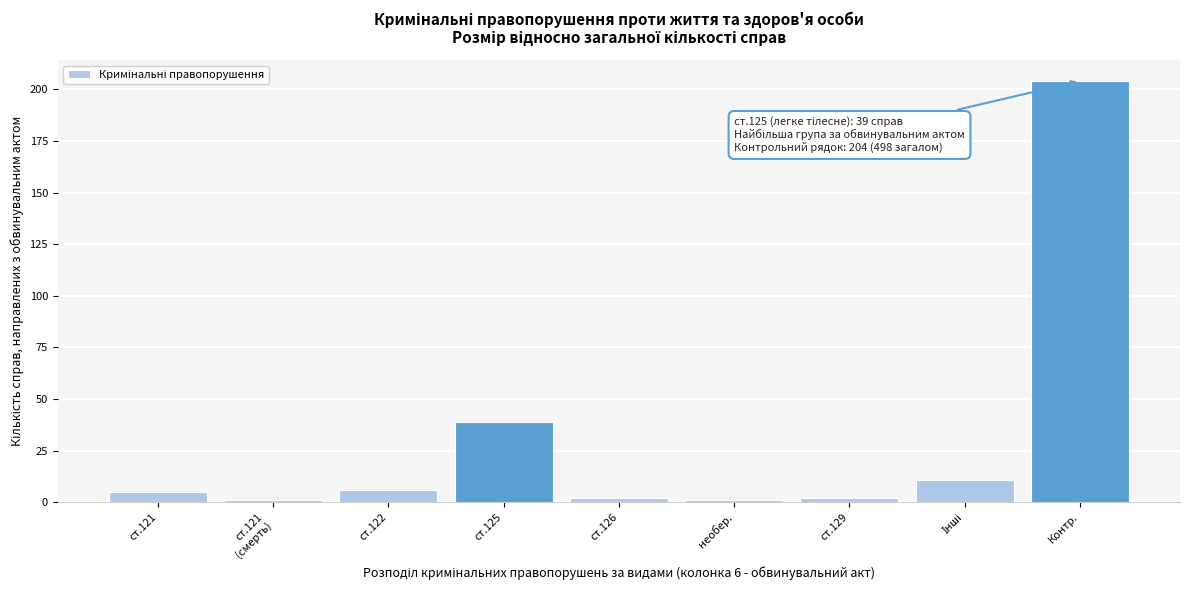

Reading left to right, list all the values displayed in this chart.

5	1	6	39	2	1	2	11	204